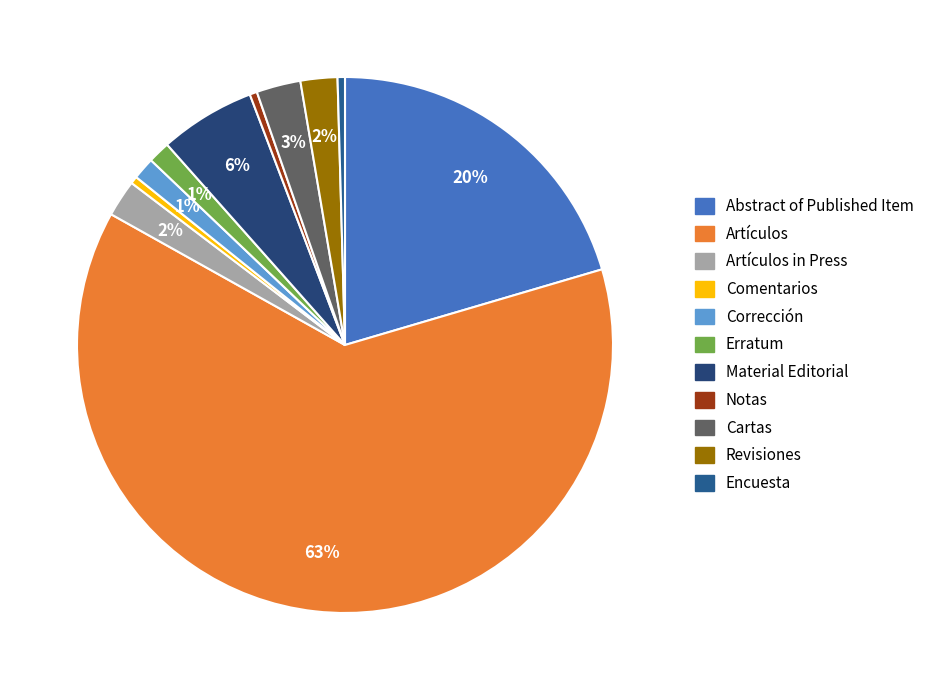

How many segments does this pie chart have?

11